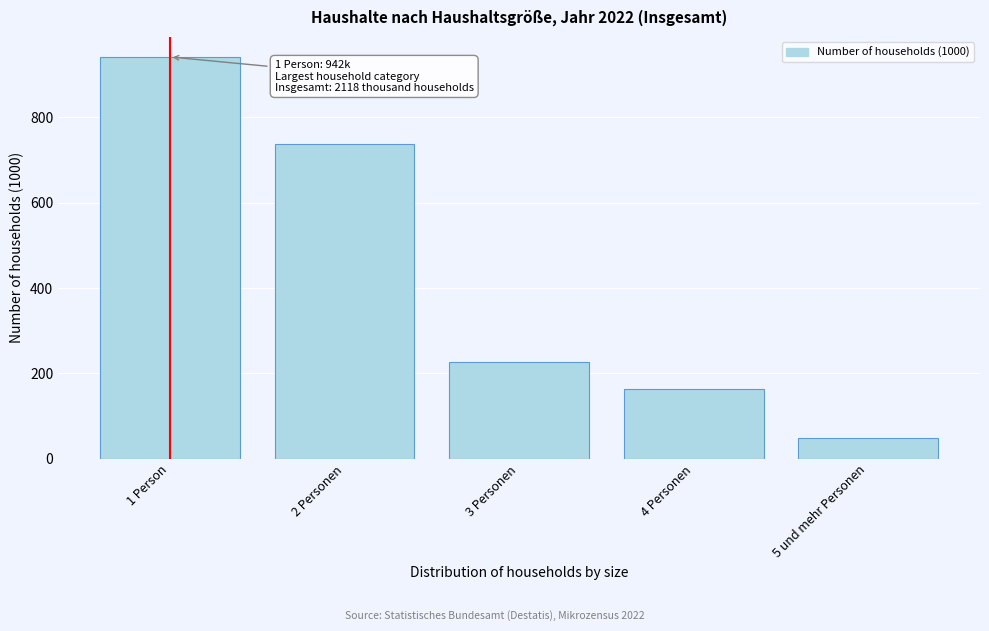

Reading right to left, list all the values displayed in this chart.

5 und mehr Personen=49	4 Personen=164	3 Personen=226	2 Personen=737	1 Person=942